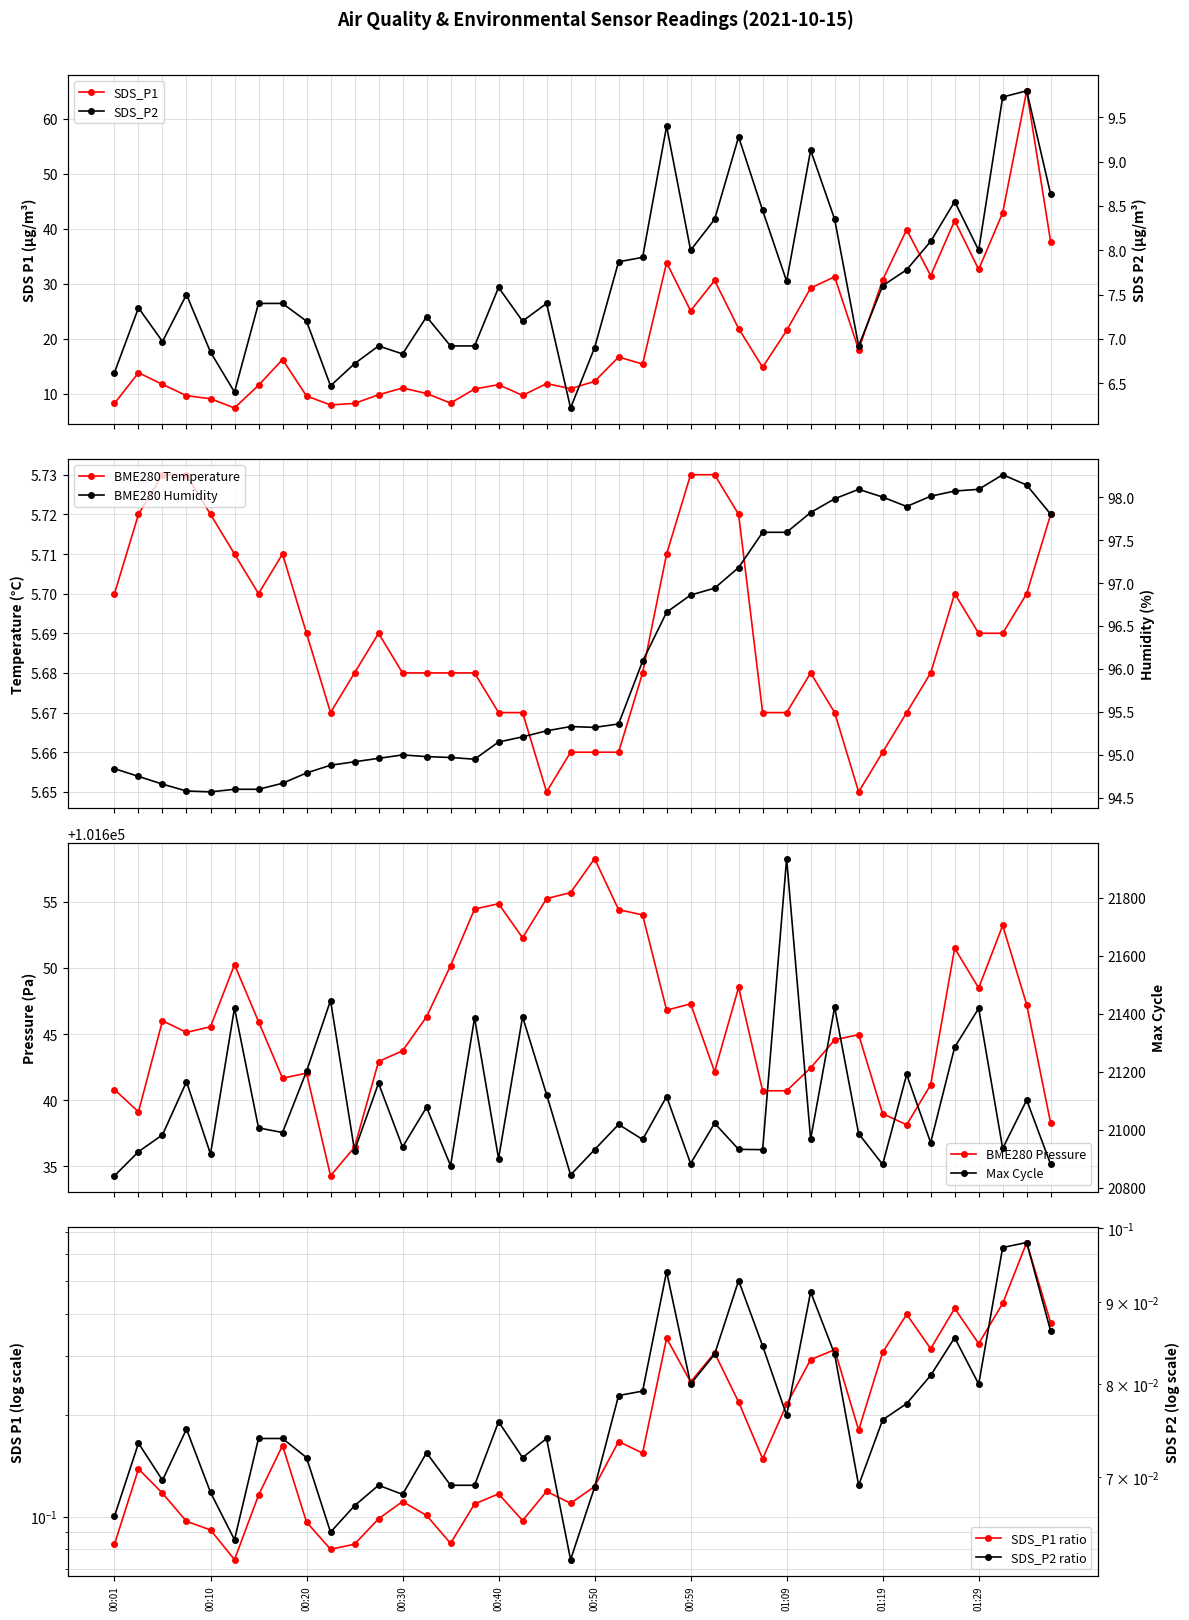

What is the average value of the BME280_temperature series?

5.7